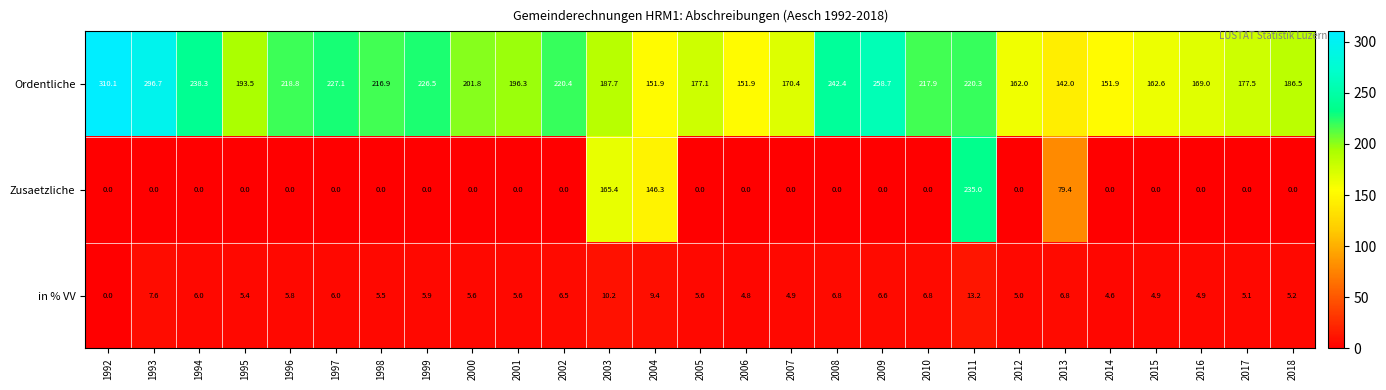

Which series has the largest total across all categories?

Ordentliche